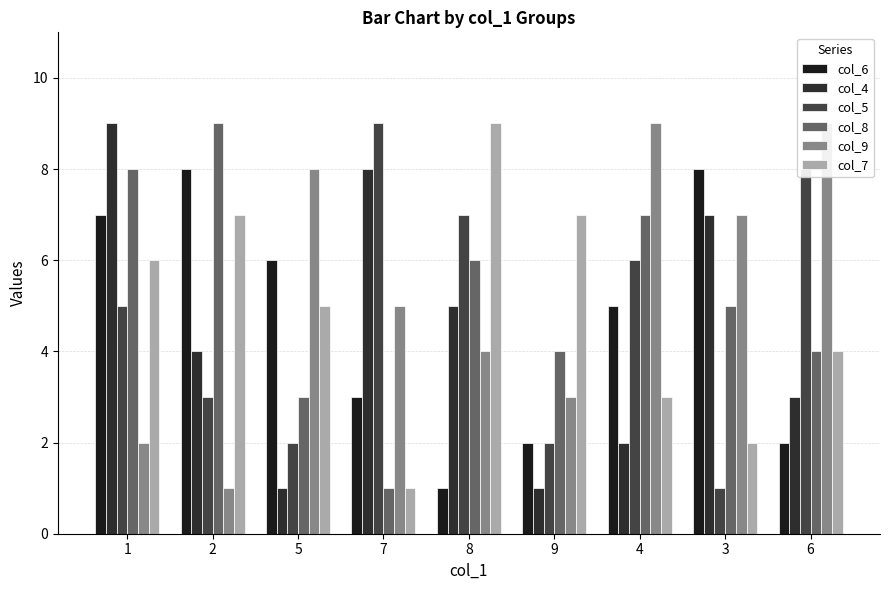

What is the lowest value of the col_8 series?

1